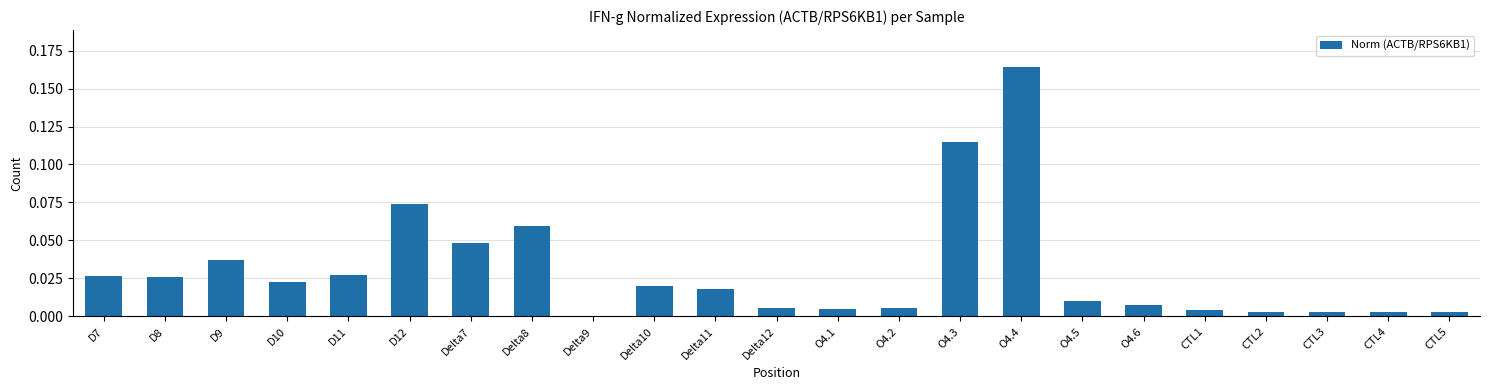

True or false: the data shows 0.0 at D10.

True